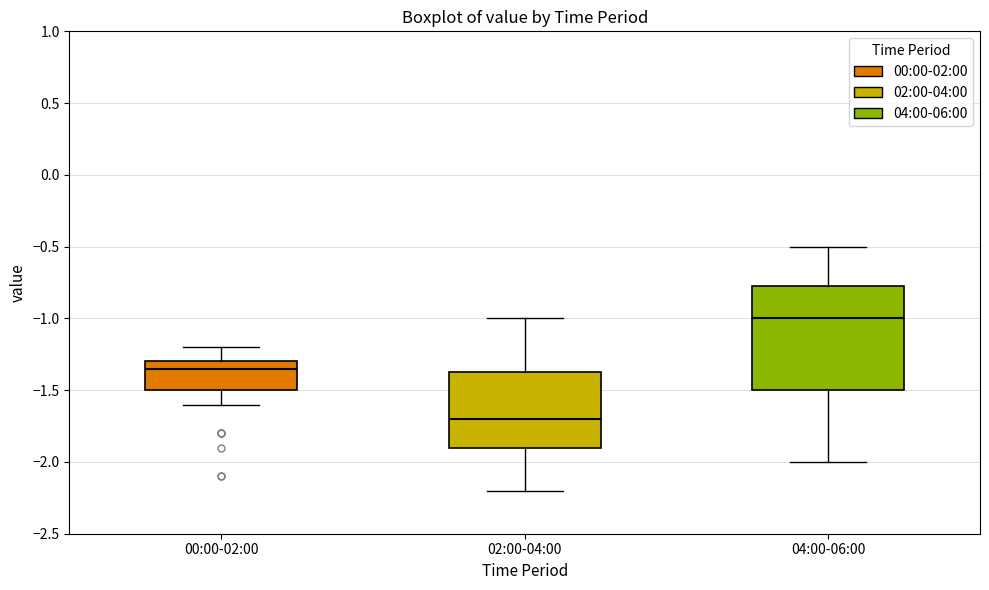

Which box has the highest median line?

04:00-06:00